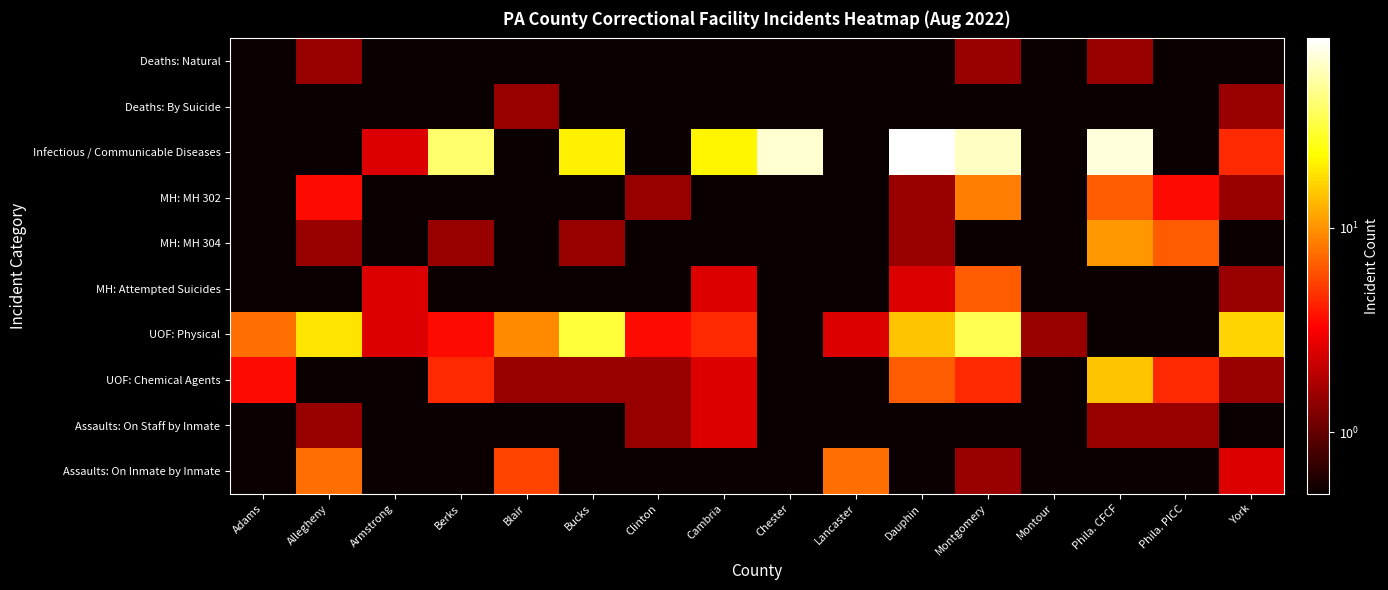

Reading left to right, what are all the values shown in this chart?

Deaths: Natural: Adams=0.5	Allegheny=1.5	Armstrong=0.5	Berks=0.5	Blair=0.5	Bucks=0.5	Clinton=0.5	Cambria=0.5	Chester=0.5	Lancaster=0.5	Dauphin=0.5	Montgomery=1.5	Montour=0.5	Phila. CFCF=1.5	Phila. PICC=0.5	York=0.5
Deaths: By Suicide: Adams=0.5	Allegheny=0.5	Armstrong=0.5	Berks=0.5	Blair=1.5	Bucks=0.5	Clinton=0.5	Cambria=0.5	Chester=0.5	Lancaster=0.5	Dauphin=0.5	Montgomery=0.5	Montour=0.5	Phila. CFCF=0.5	Phila. PICC=0.5	York=1.5
Infectious / Communicable Diseases: Adams=0.5	Allegheny=0.5	Armstrong=2.5	Berks=39.5	Blair=0.5	Bucks=20.5	Clinton=0.5	Cambria=21.5	Chester=65.5	Lancaster=0.5	Dauphin=84.5	Montgomery=62.5	Montour=0.5	Phila. CFCF=69.5	Phila. PICC=0.5	York=4.5
MH: MH 302: Adams=0.5	Allegheny=3.5	Armstrong=0.5	Berks=0.5	Blair=0.5	Bucks=0.5	Clinton=1.5	Cambria=0.5	Chester=0.5	Lancaster=0.5	Dauphin=1.5	Montgomery=8.5	Montour=0.5	Phila. CFCF=6.5	Phila. PICC=3.5	York=1.5
MH: MH 304: Adams=0.5	Allegheny=1.5	Armstrong=0.5	Berks=1.5	Blair=0.5	Bucks=1.5	Clinton=0.5	Cambria=0.5	Chester=0.5	Lancaster=0.5	Dauphin=1.5	Montgomery=0.5	Montour=0.5	Phila. CFCF=10.5	Phila. PICC=6.5	York=0.5
MH: Attempted Suicides: Adams=0.5	Allegheny=0.5	Armstrong=2.5	Berks=0.5	Blair=0.5	Bucks=0.5	Clinton=0.5	Cambria=2.5	Chester=0.5	Lancaster=0.5	Dauphin=2.5	Montgomery=6.5	Montour=0.5	Phila. CFCF=0.5	Phila. PICC=0.5	York=1.5
UOF: Physical: Adams=7.5	Allegheny=18.5	Armstrong=2.5	Berks=3.5	Blair=9.5	Bucks=30.5	Clinton=3.5	Cambria=4.5	Chester=0.5	Lancaster=2.5	Dauphin=14.5	Montgomery=34.5	Montour=1.5	Phila. CFCF=0.5	Phila. PICC=0.5	York=16.5
UOF: Chemical Agents: Adams=3.5	Allegheny=0.5	Armstrong=0.5	Berks=4.5	Blair=1.5	Bucks=1.5	Clinton=1.5	Cambria=2.5	Chester=0.5	Lancaster=0.5	Dauphin=6.5	Montgomery=4.5	Montour=0.5	Phila. CFCF=14.5	Phila. PICC=4.5	York=1.5
Assaults: On Staff by Inmate: Adams=0.5	Allegheny=1.5	Armstrong=0.5	Berks=0.5	Blair=0.5	Bucks=0.5	Clinton=1.5	Cambria=2.5	Chester=0.5	Lancaster=0.5	Dauphin=0.5	Montgomery=0.5	Montour=0.5	Phila. CFCF=1.5	Phila. PICC=1.5	York=0.5
Assaults: On Inmate by Inmate: Adams=0.5	Allegheny=7.5	Armstrong=0.5	Berks=0.5	Blair=5.5	Bucks=0.5	Clinton=0.5	Cambria=0.5	Chester=0.5	Lancaster=7.5	Dauphin=0.5	Montgomery=1.5	Montour=0.5	Phila. CFCF=0.5	Phila. PICC=0.5	York=2.5